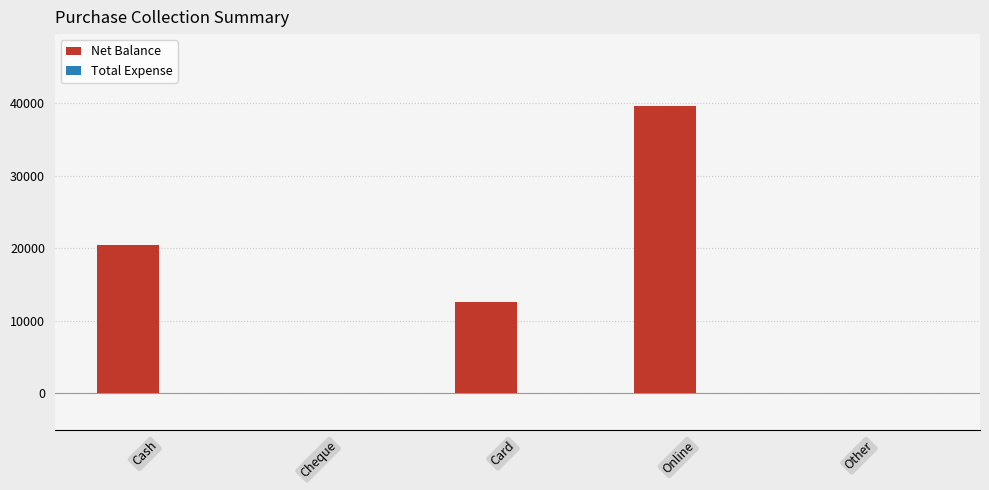

Which label corresponds to the largest value in the chart?

Online